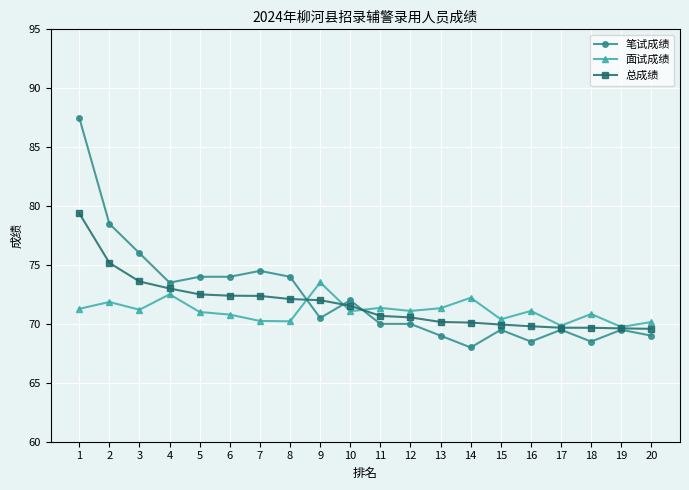

The 笔试成绩 series shows 69.5 at 19. True or false?

True